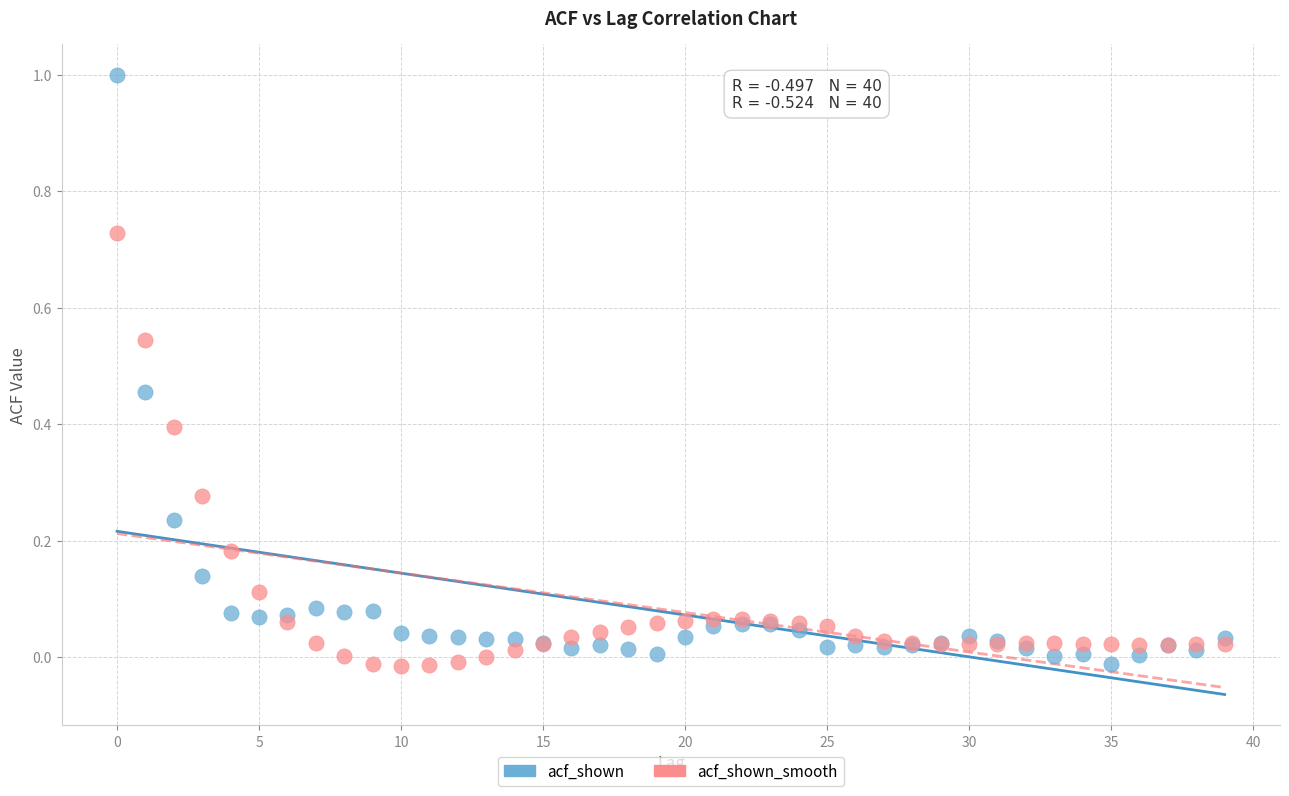

Which series contains the highest Y value?

acf_shown